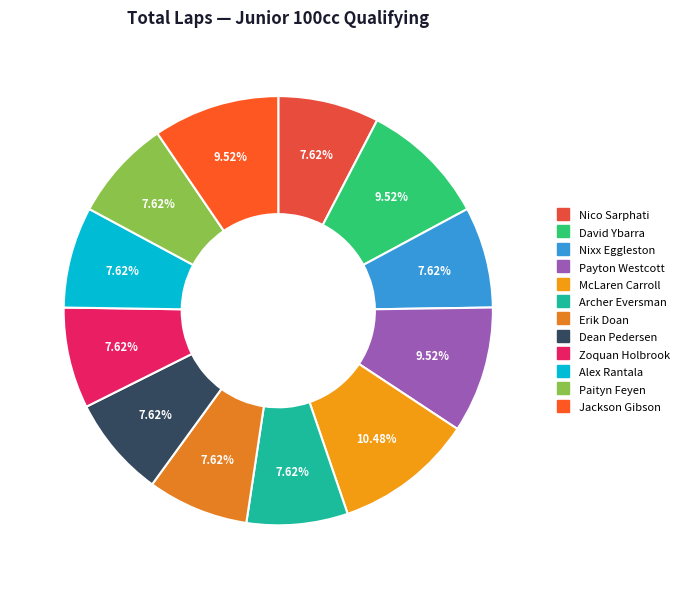

True or false: Alex Rantala accounts for 8% of the total.

True